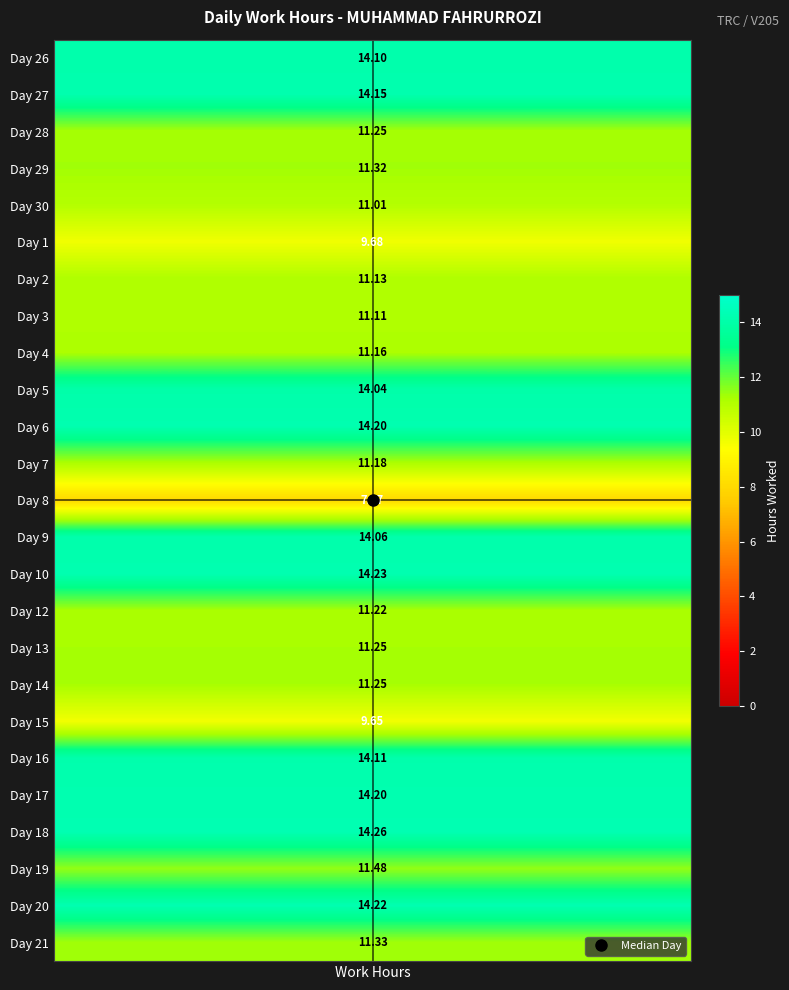

What is the difference between the highest and lowest values at 1?

6.3